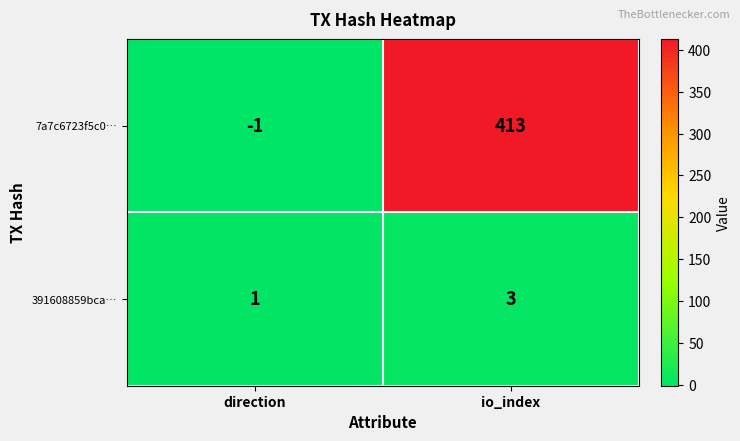

What is the maximum value shown in the chart?

413